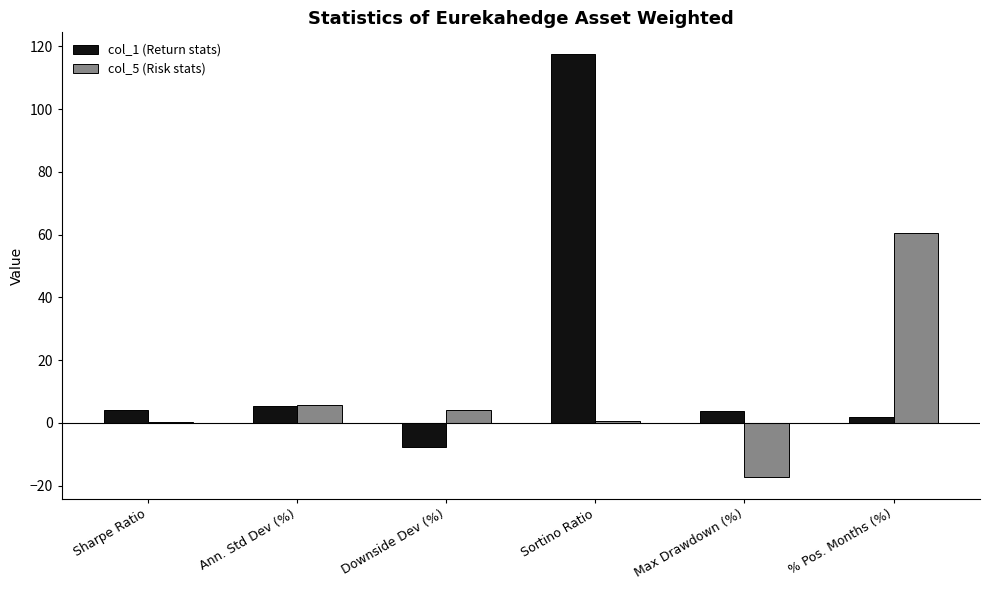

What is the sum of the col_1 (Return stats) values at Ann. Std Dev (%) and Downside Dev (%)?

-2.3